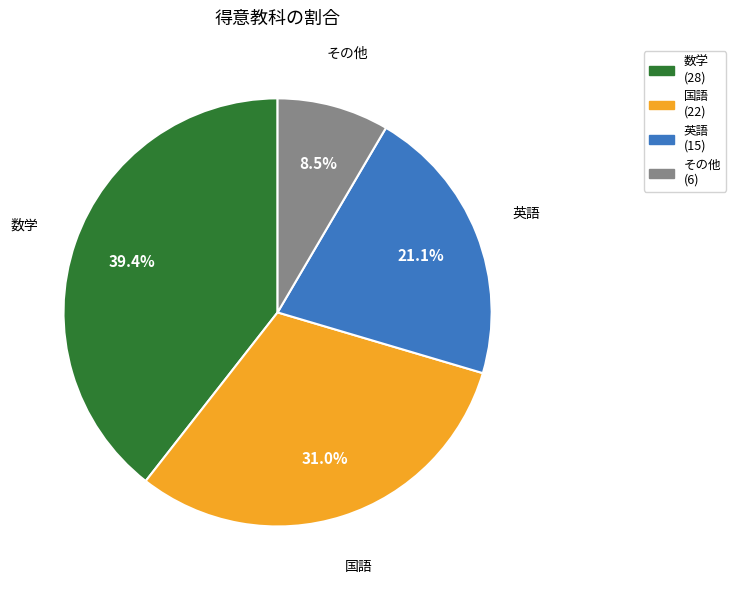

What percentage is NOT represented by 数学?

60.6%